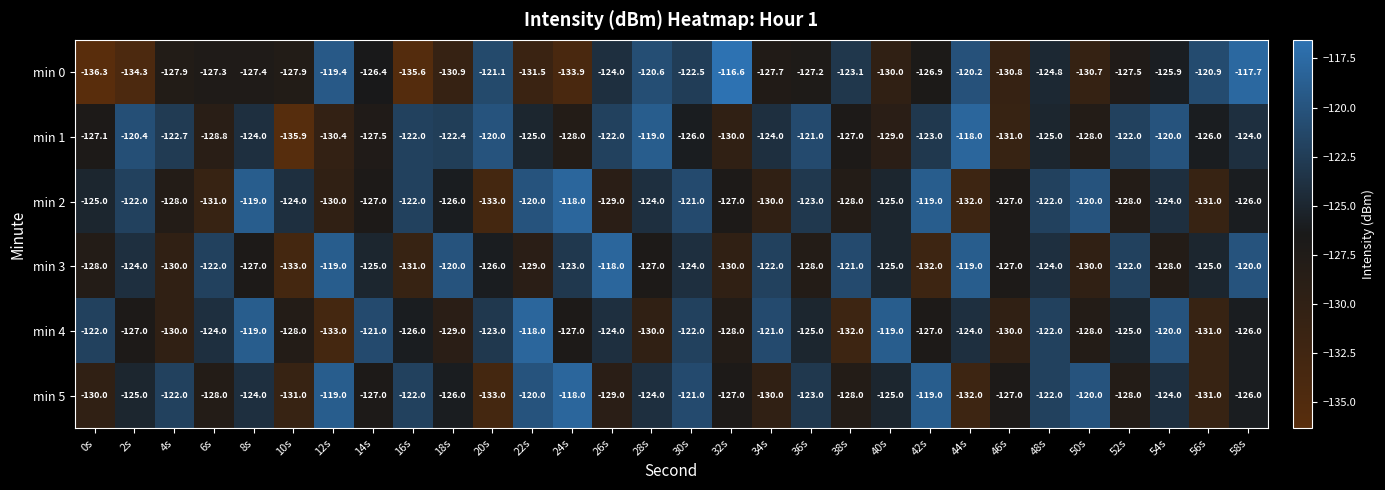

What is the total value across all series at 42s?

-746.9